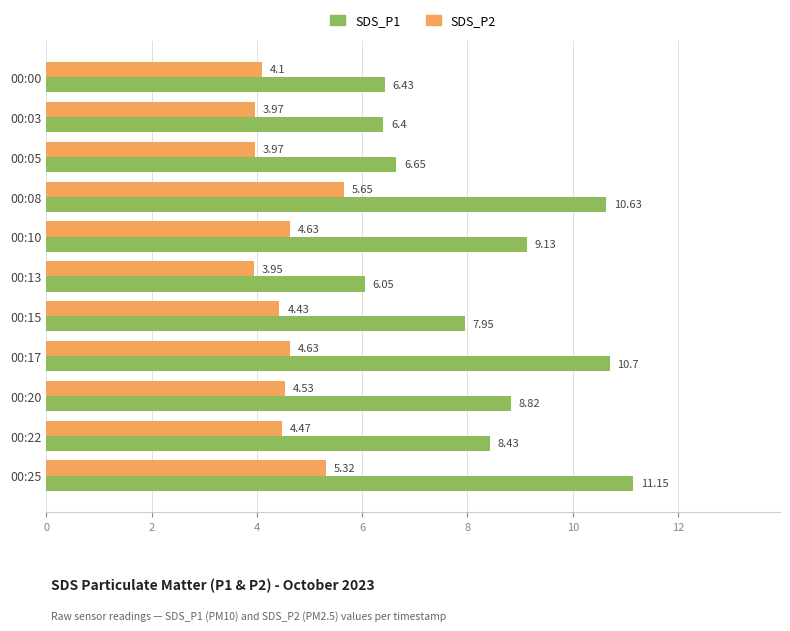

What is the difference between the highest and lowest values at 00:25?

5.8